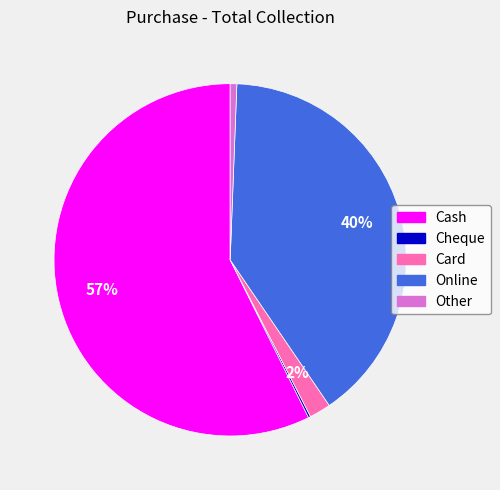

True or false: Cash accounts for 68% of the total.

False